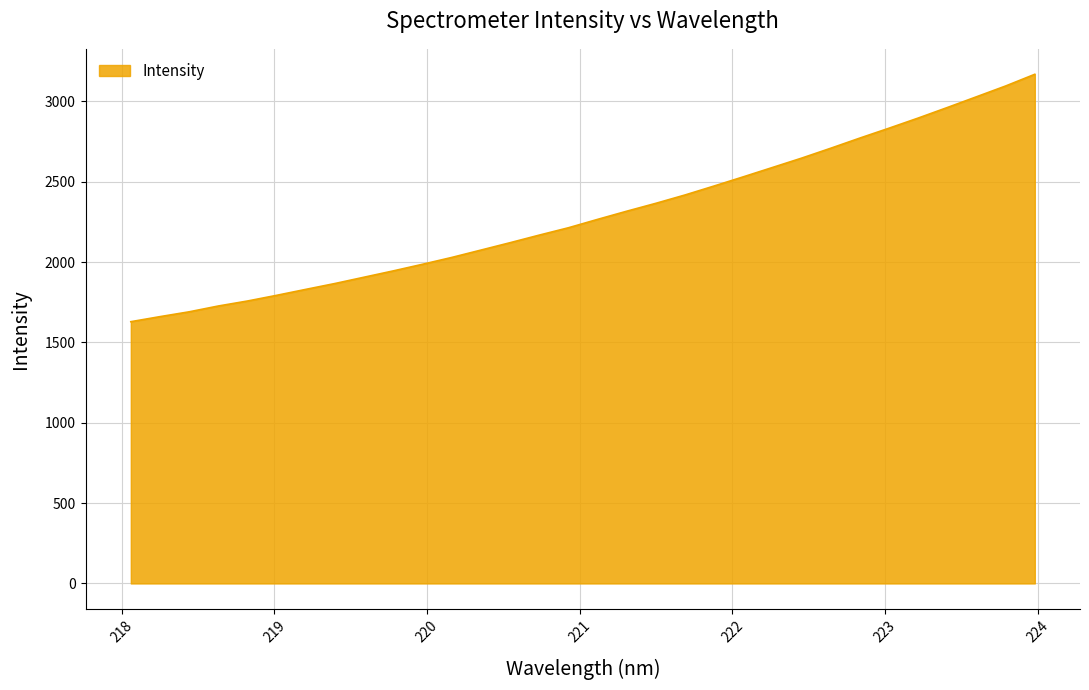

What is the minimum value shown in the chart?

1629.3